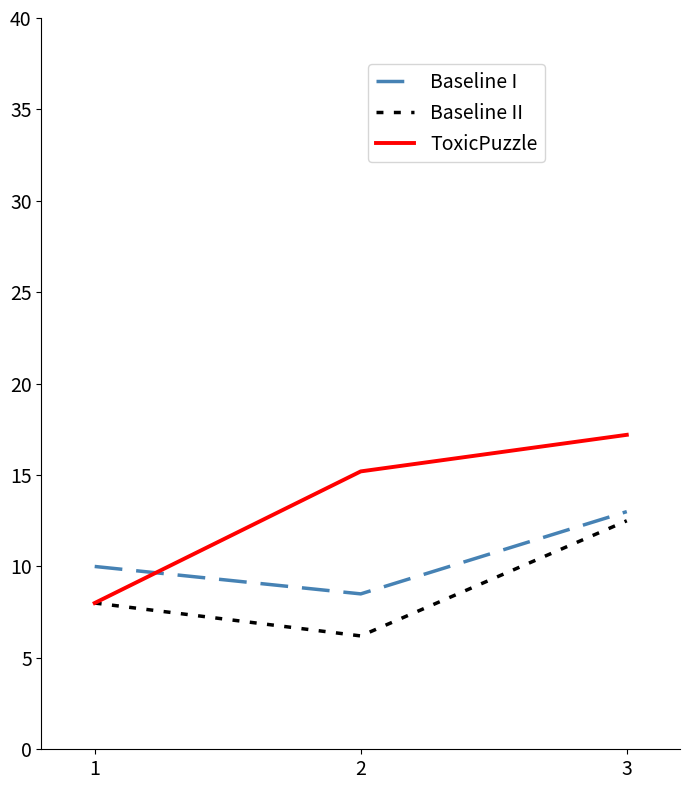

What is the sum of the ToxicPuzzle values at 3 and 2?

32.4